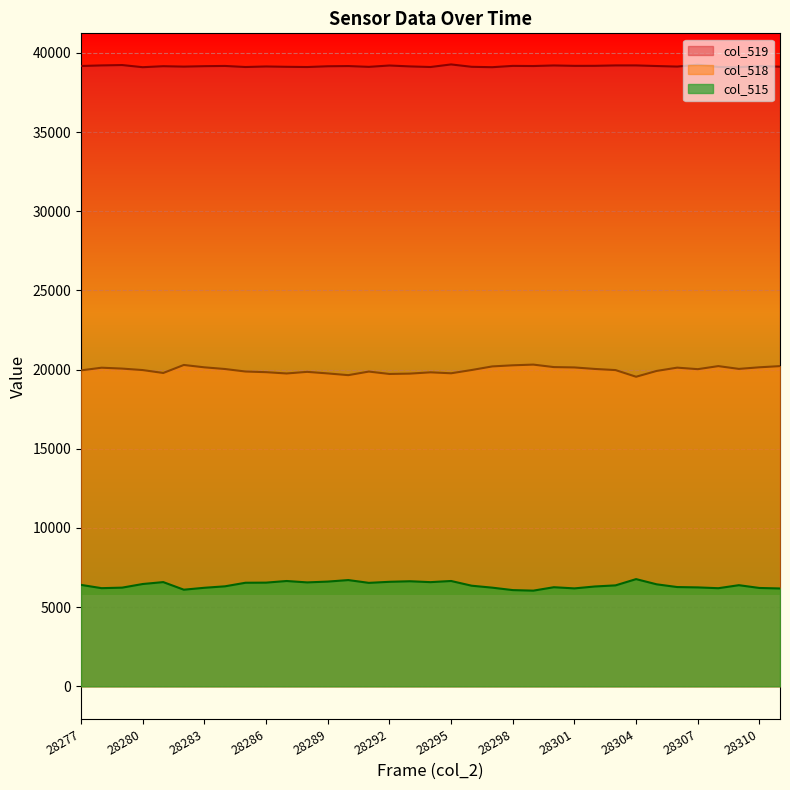

At how many categories does at least one series exceed 25570?

35